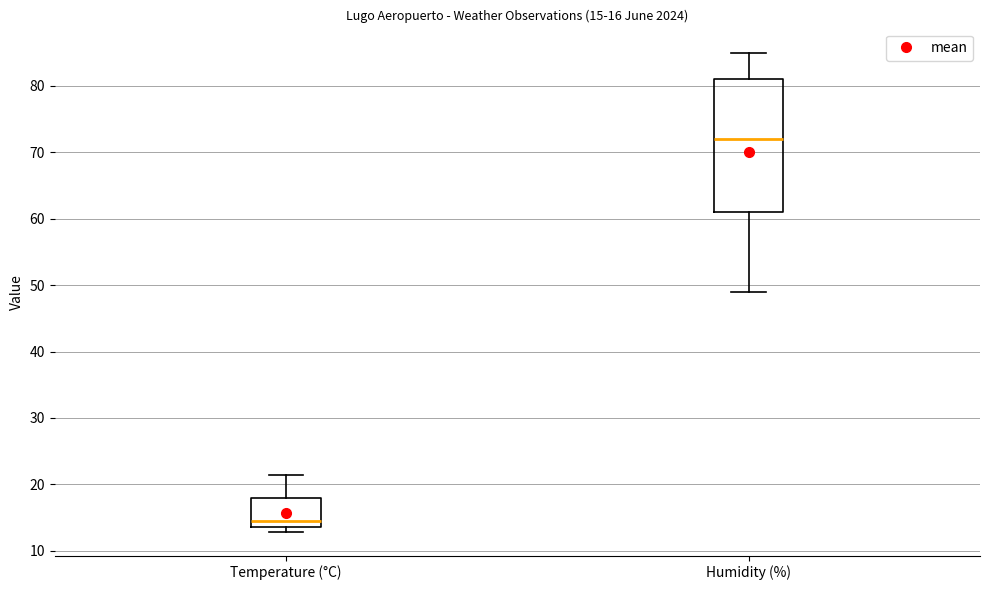

Which box's median line is the highest?

Humidity (%)